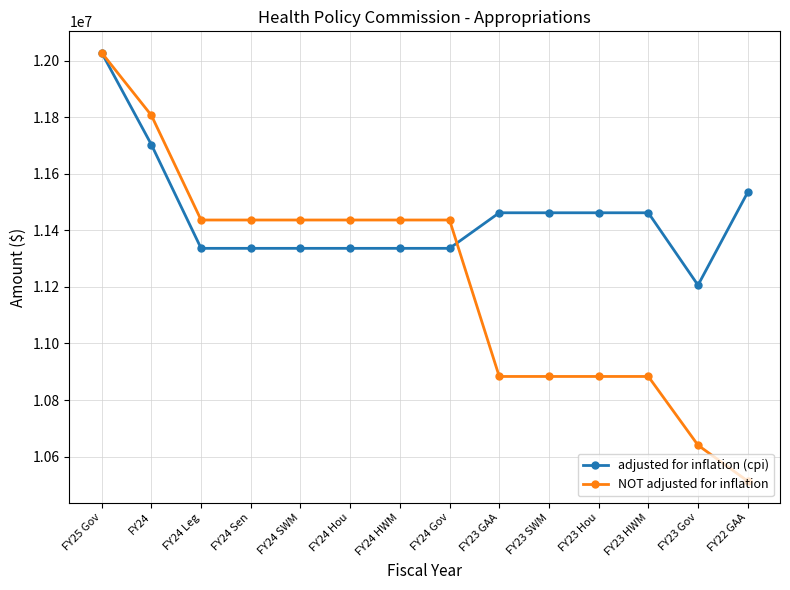

List the series in order of their overall mean, lowest first.

NOT adjusted for inflation, adjusted for inflation (cpi)